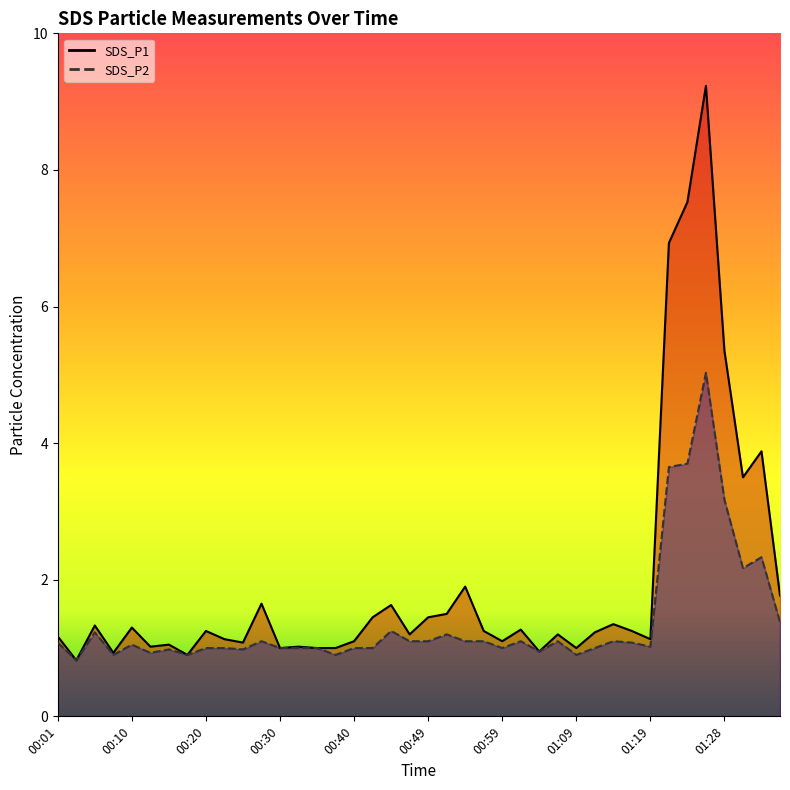

What is the total value across all series at 00:03?

1.6